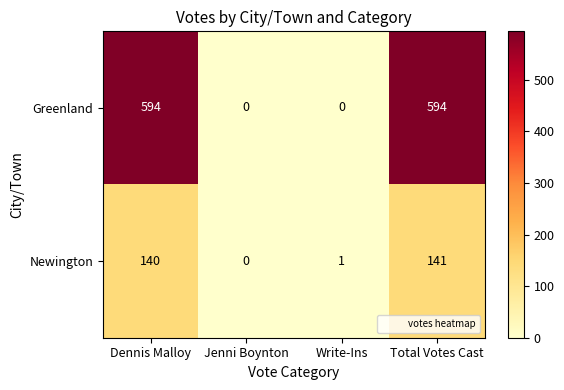

The value of Newington at Jenni Boynton is -88. True or false?

False